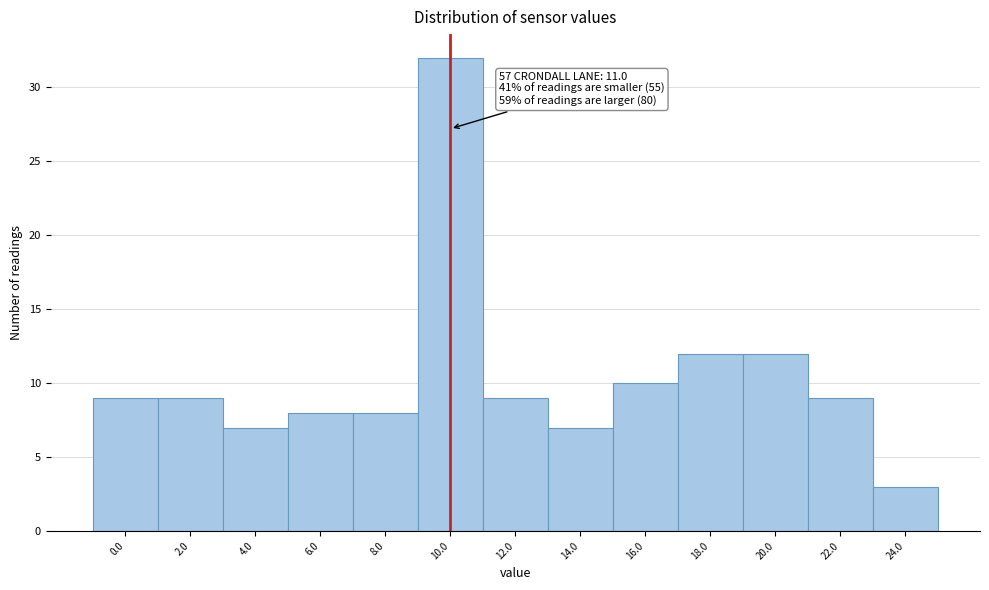

Reading left to right, transcribe all the data shown in this chart.

9	9	7	8	8	32	9	7	10	12	12	9	3